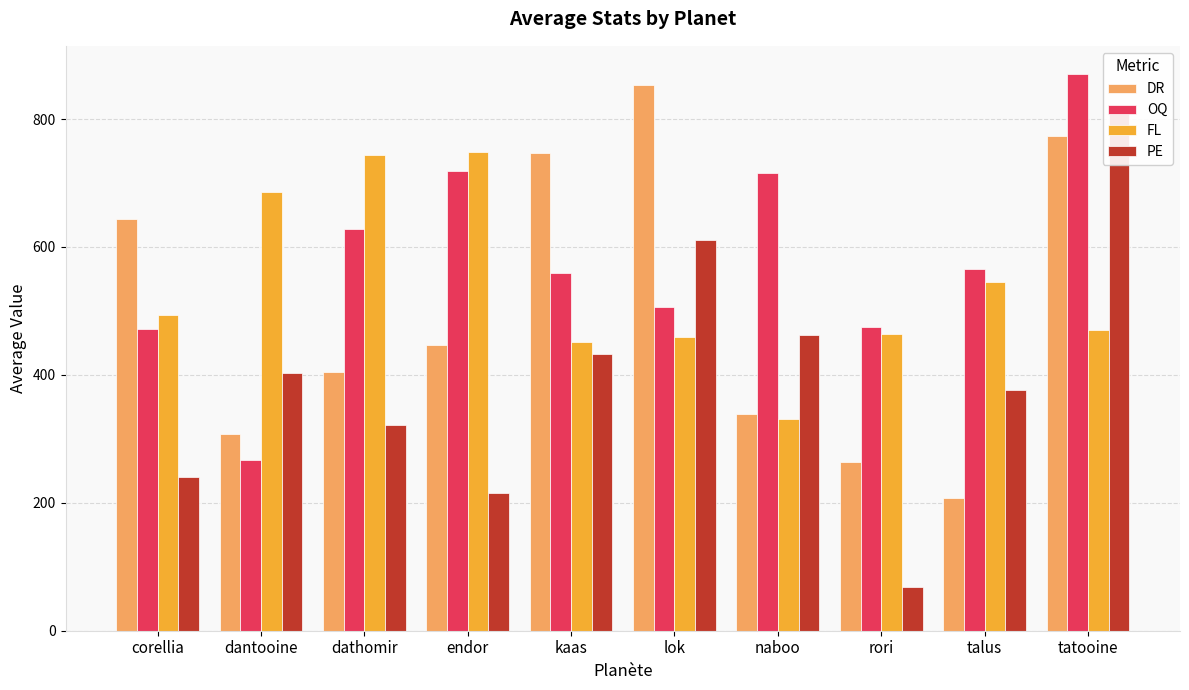

Which category has the lowest value in the PE series?

rori